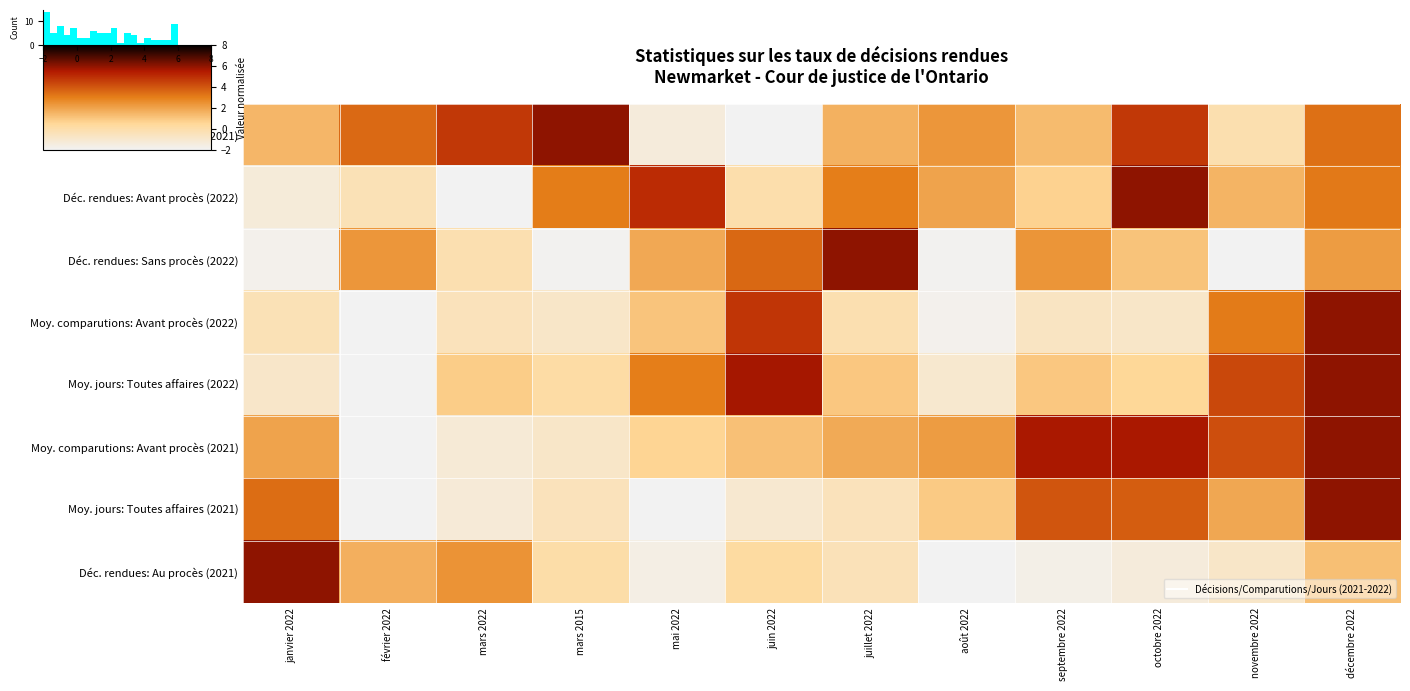

What is the smallest value displayed?

-2.0